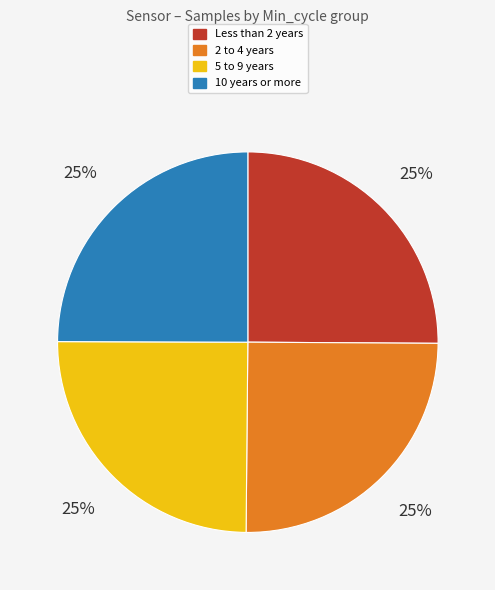

Approximately how many times larger is the value at 10 years or more compared to 5 to 9 years?

1.0